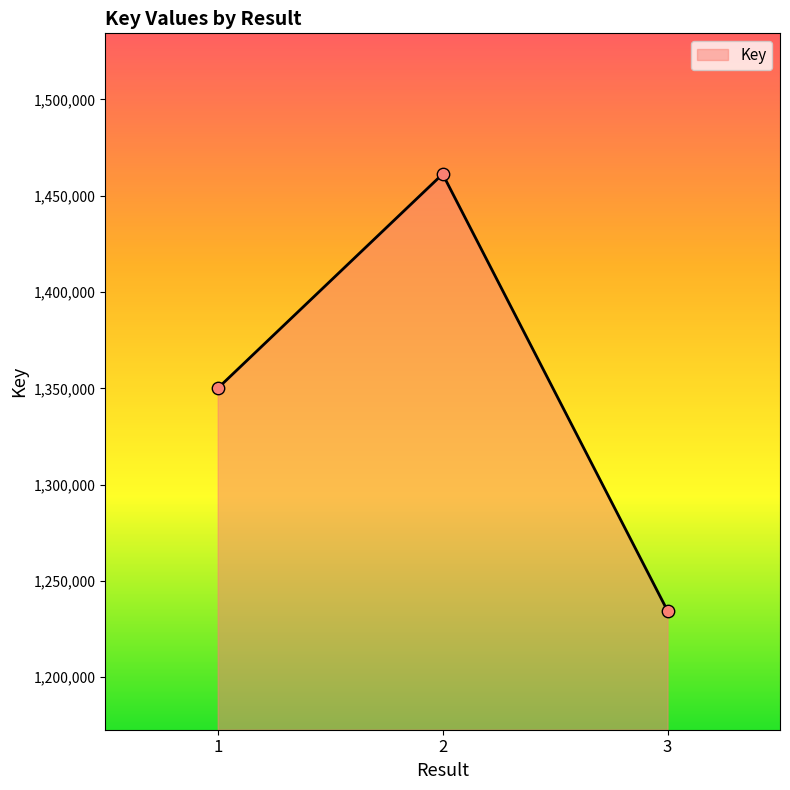

Which has a higher value, 1 or 2?

2